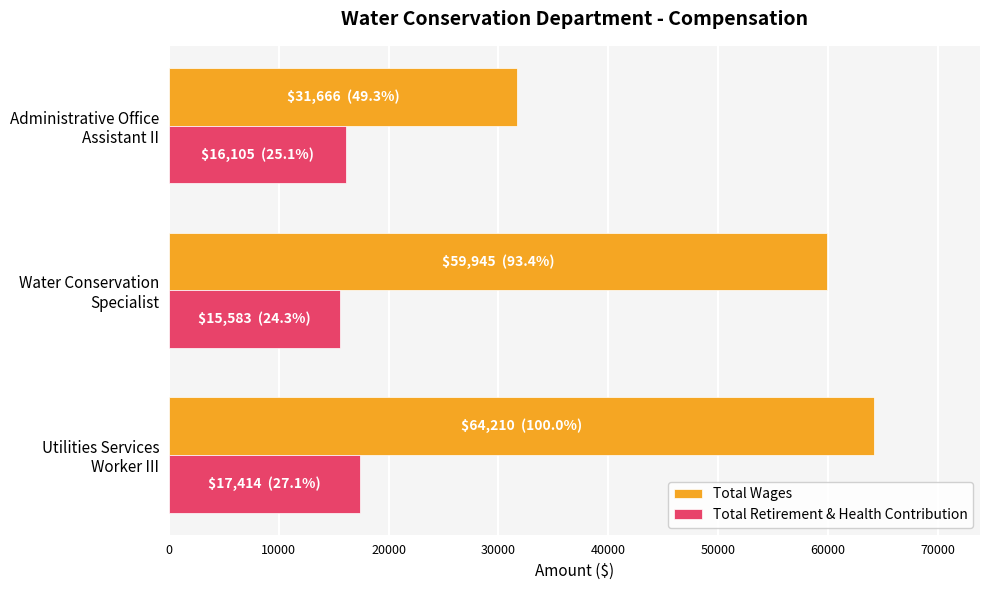

Which series has the widest spread of values?

Total Wages